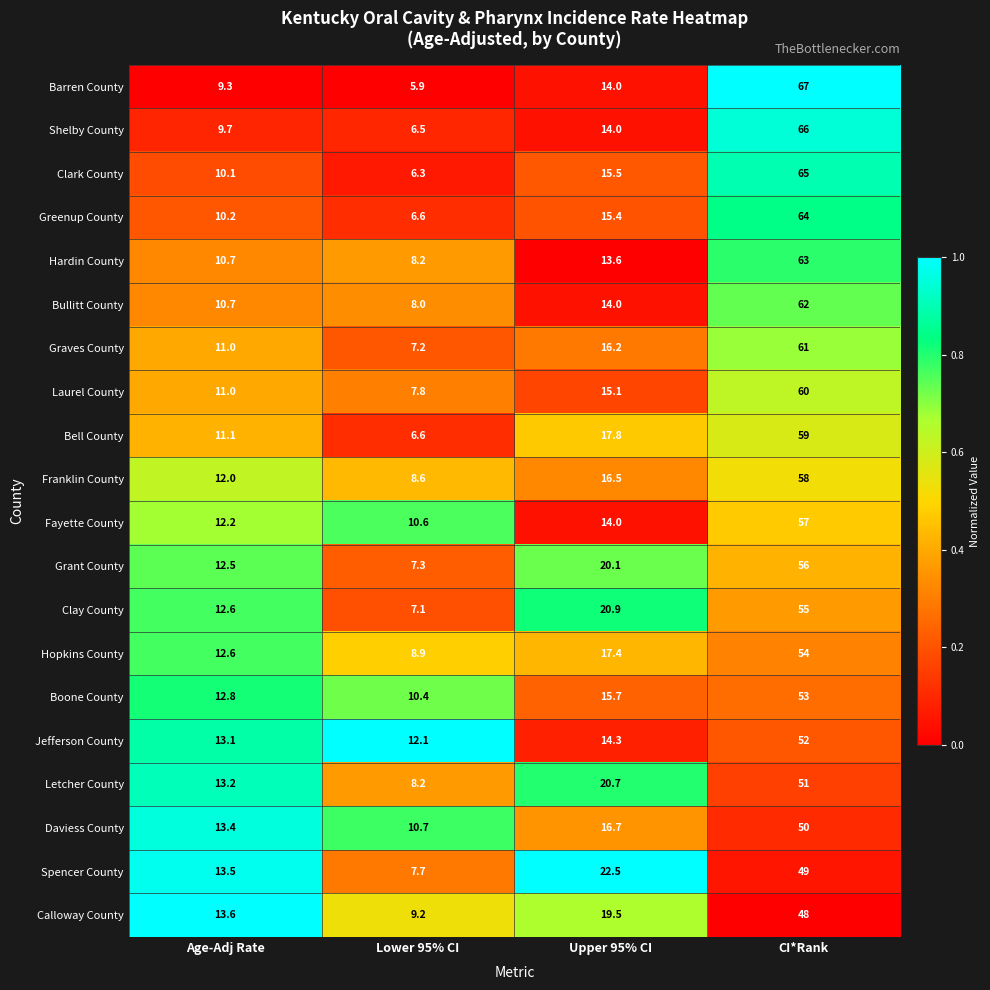

How many distinct data groups are displayed?

20